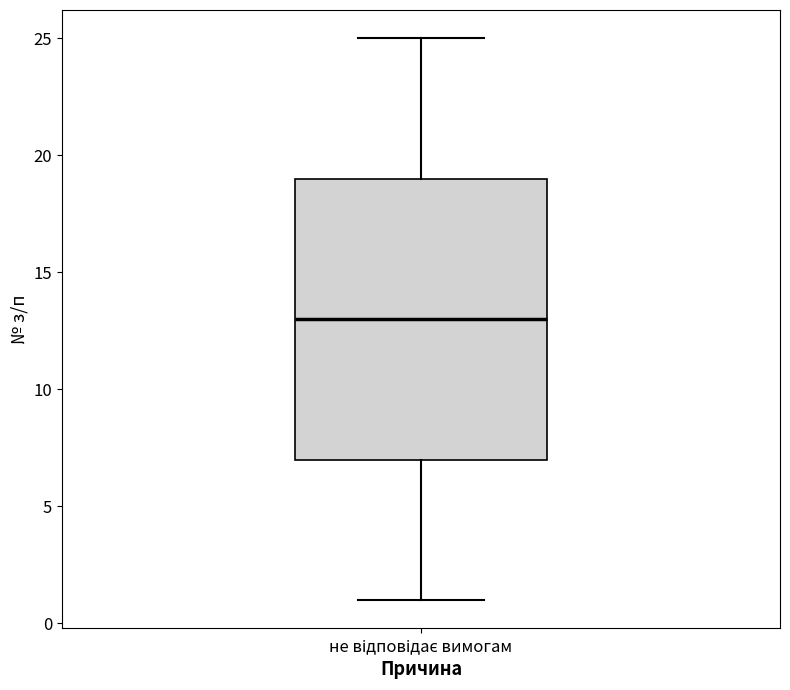

Read this box plot against the y-axis: the position of the median line, the range covered by the box, and the ends of both whiskers. The values are not printed on the chart, so give them approximately, as read against the axis.

median 13, box 7 to 19, whiskers 1 to 25